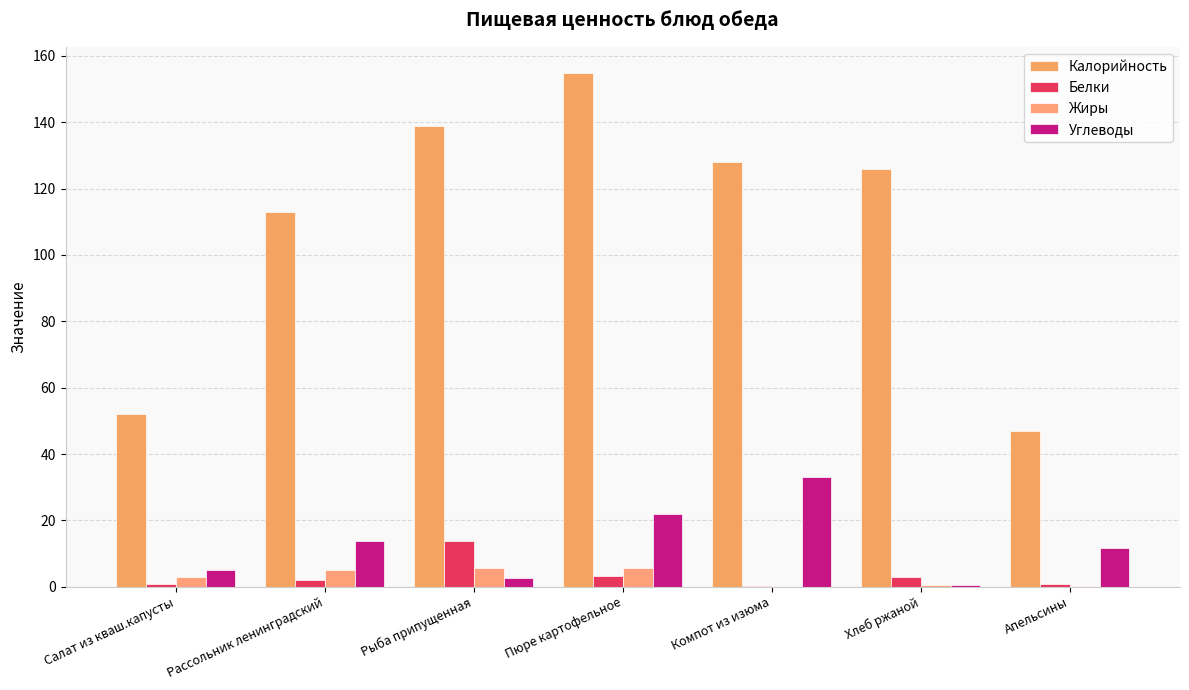

Which series has the largest total across all categories?

Калорийность